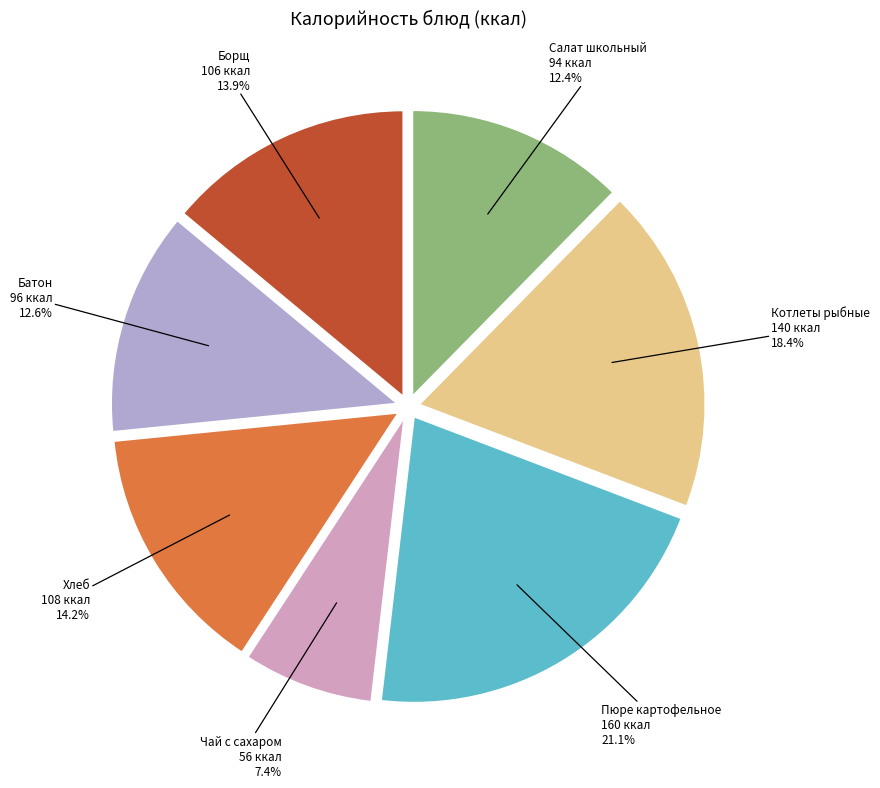

How many segments does this pie chart have?

7